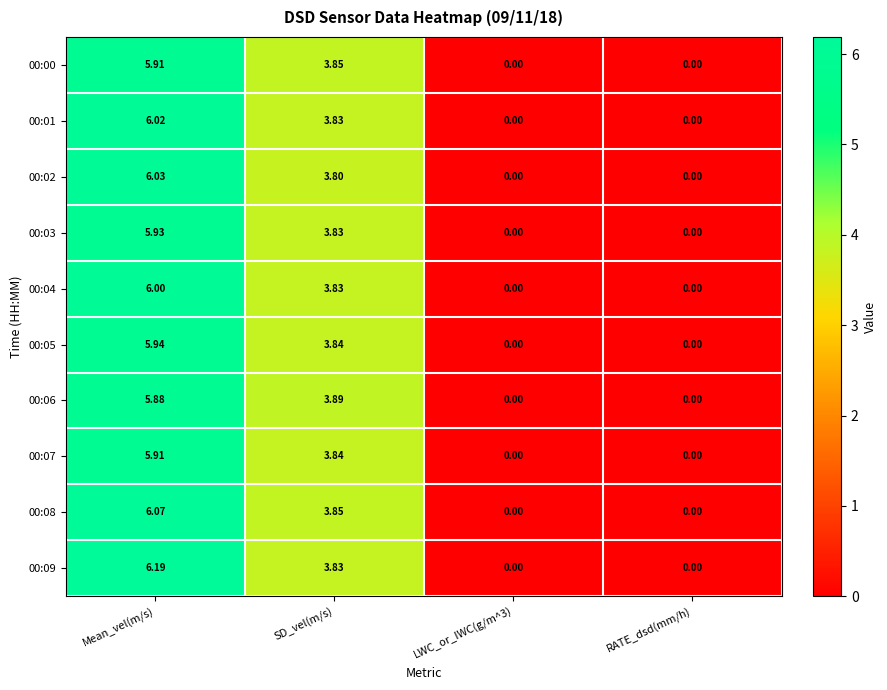

Where does the 00:03 series first go above 3?

Mean_vel(m/s)